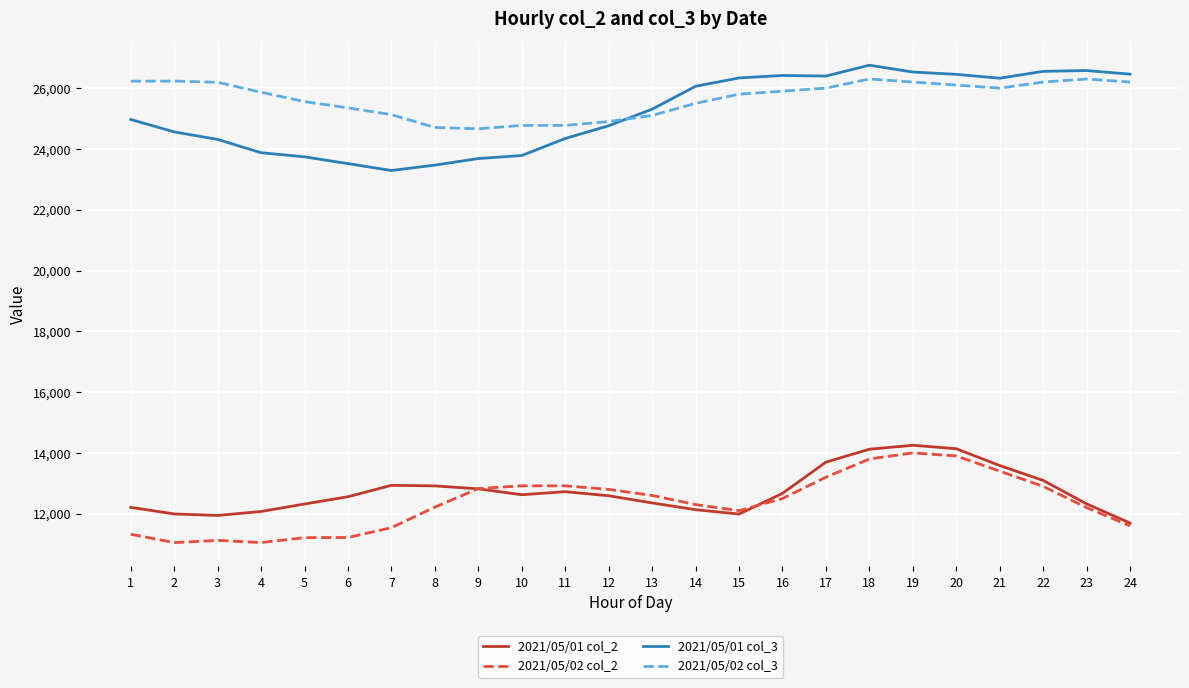

What is the total value across all series at 2?

73833